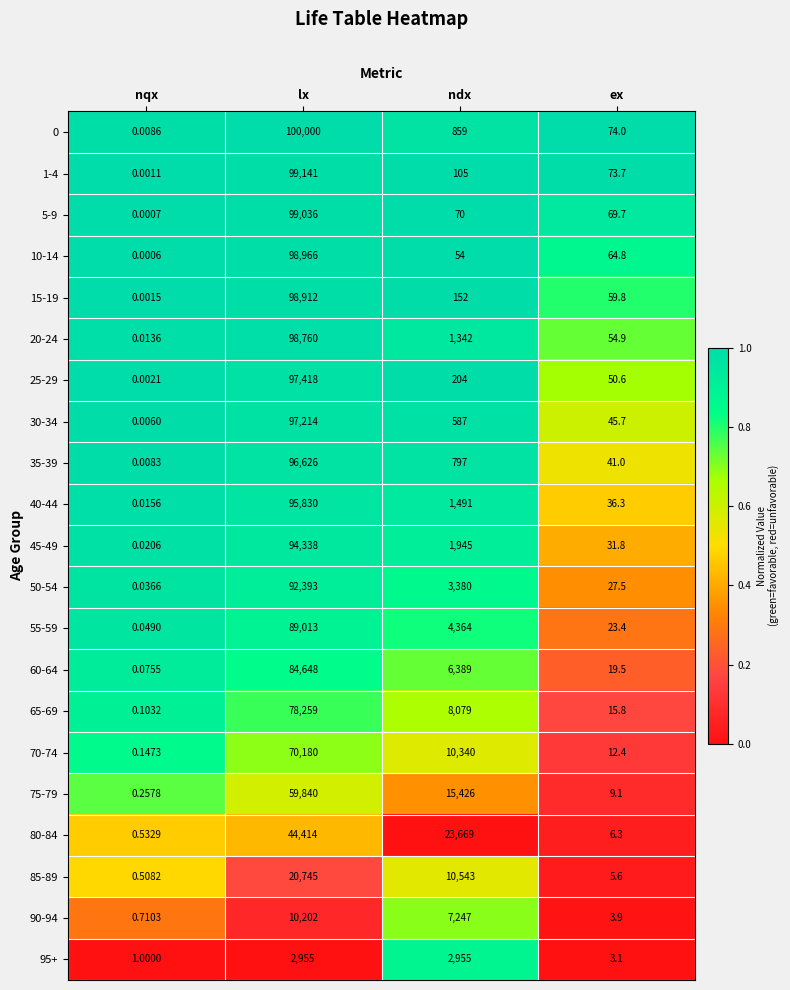

At which category does the chart reach its peak across all series?

lx